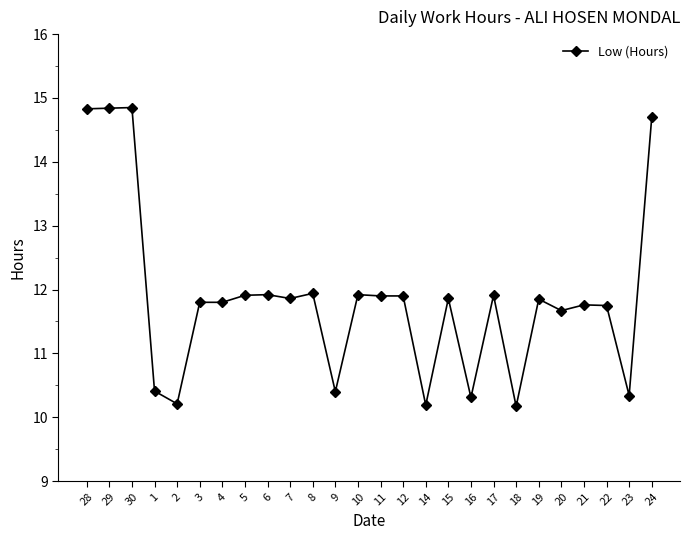

True or false: the data has more than 1 interior local peaks.

True